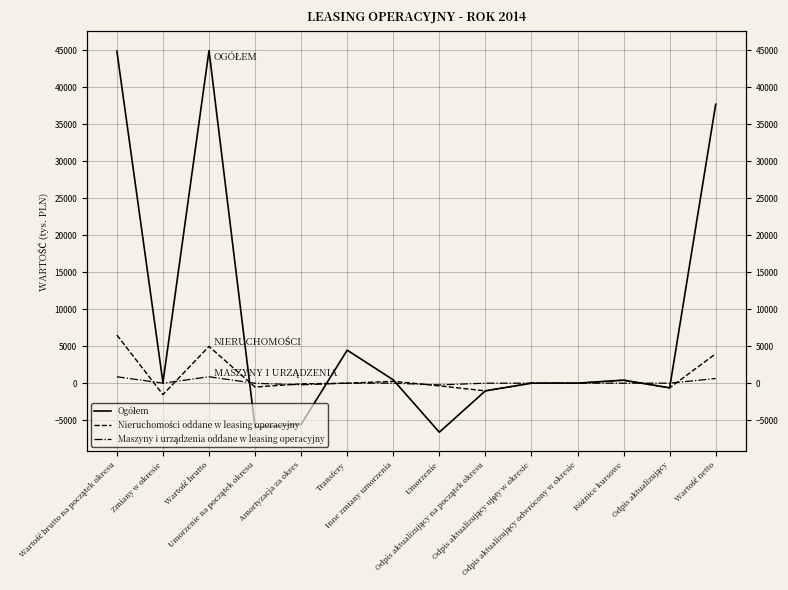

Where do Nieruchomości oddane w leasing operacyjny and Maszyny i urządzenia oddane w leasing operacyjny first cross each other?

Wartość brutto na początek okresu and Zmiany w okresie